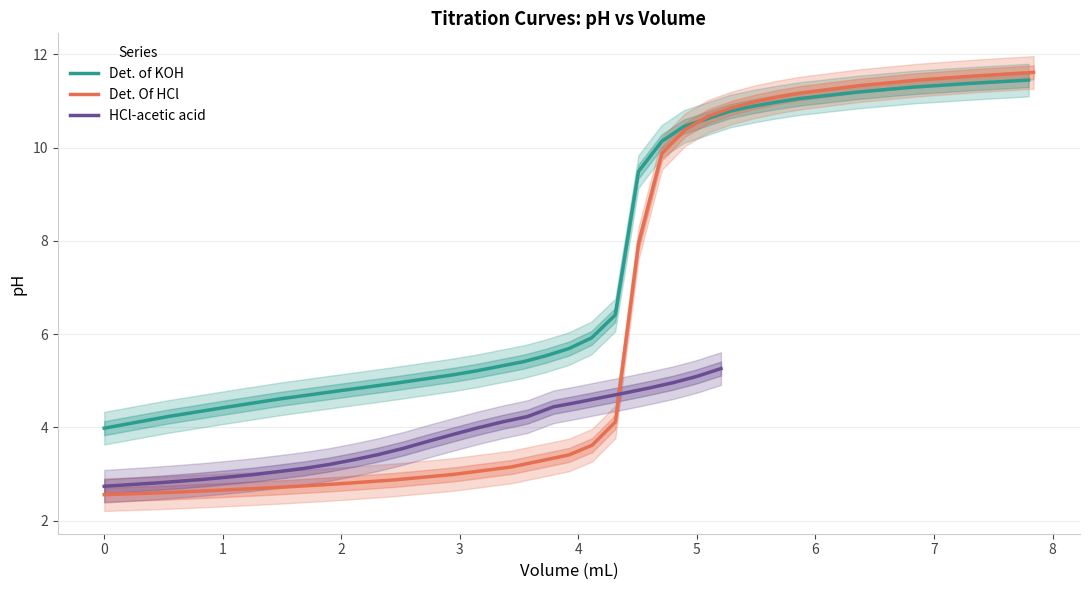

What is the highest value of the HCl-acetic acid series?

5.3